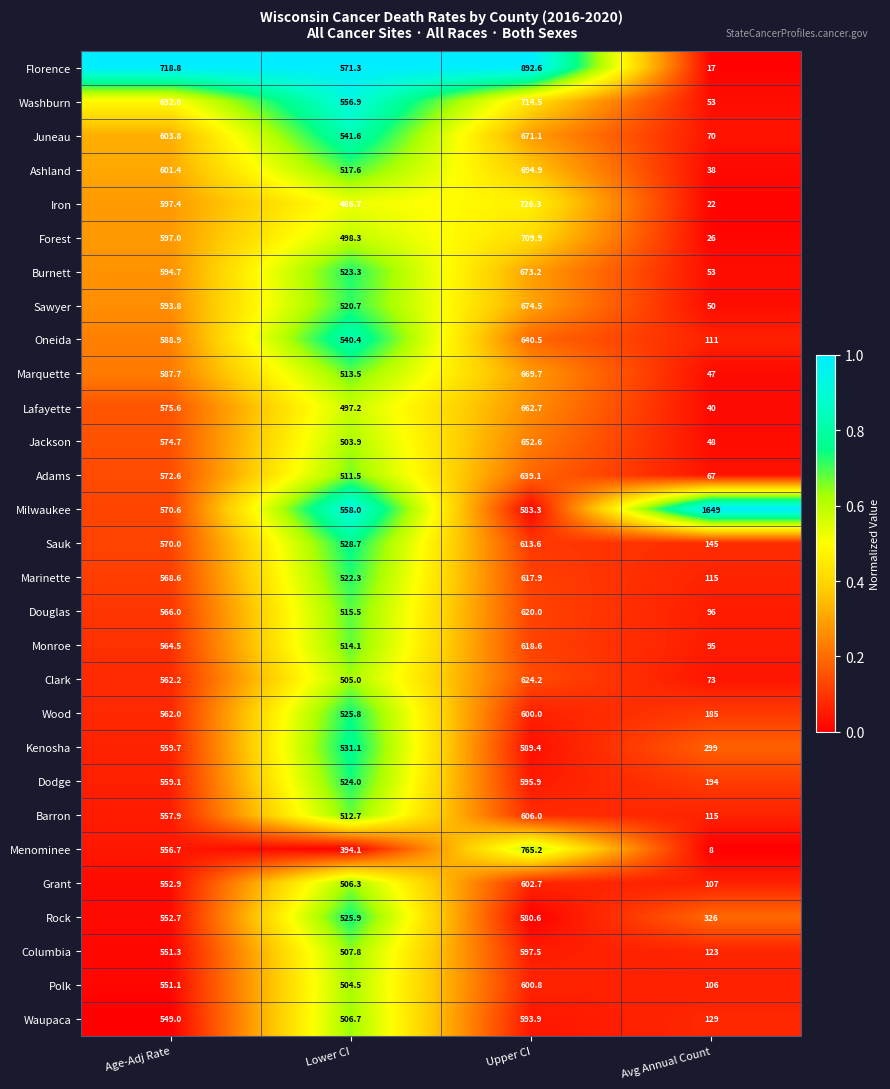

Count the number of categories in the chart.

4